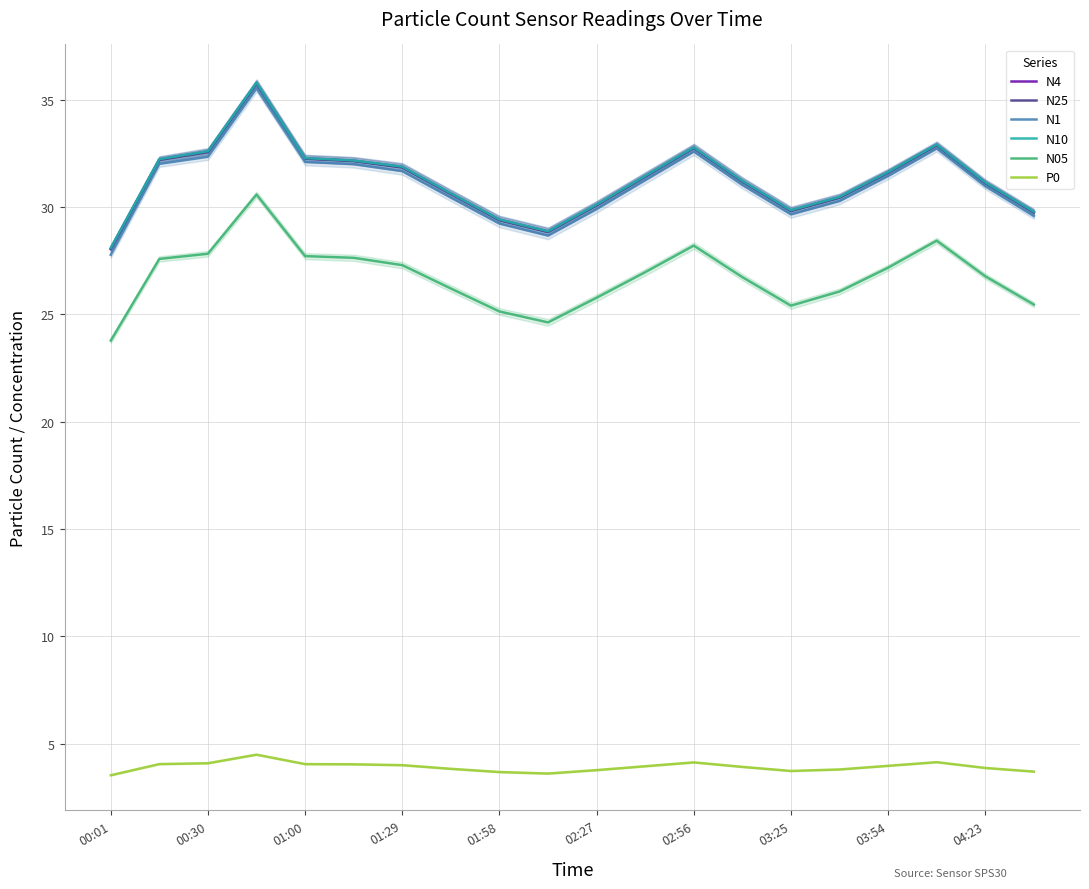

What is the difference between the second highest and second lowest values in the N25 series?

4.0